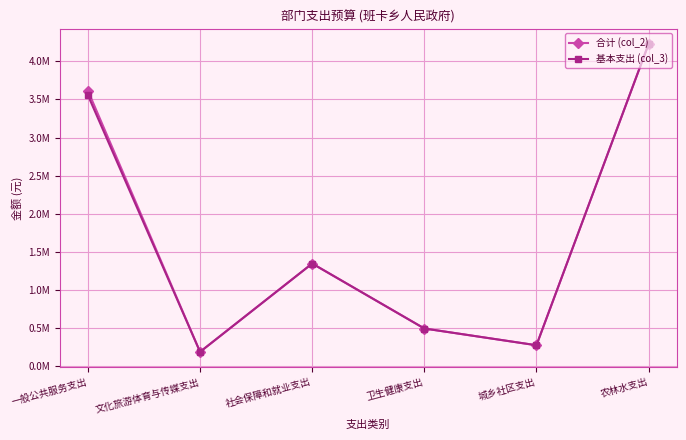

The 基本支出 (col_3) series shows 7525826.7 at 农林水支出. True or false?

False